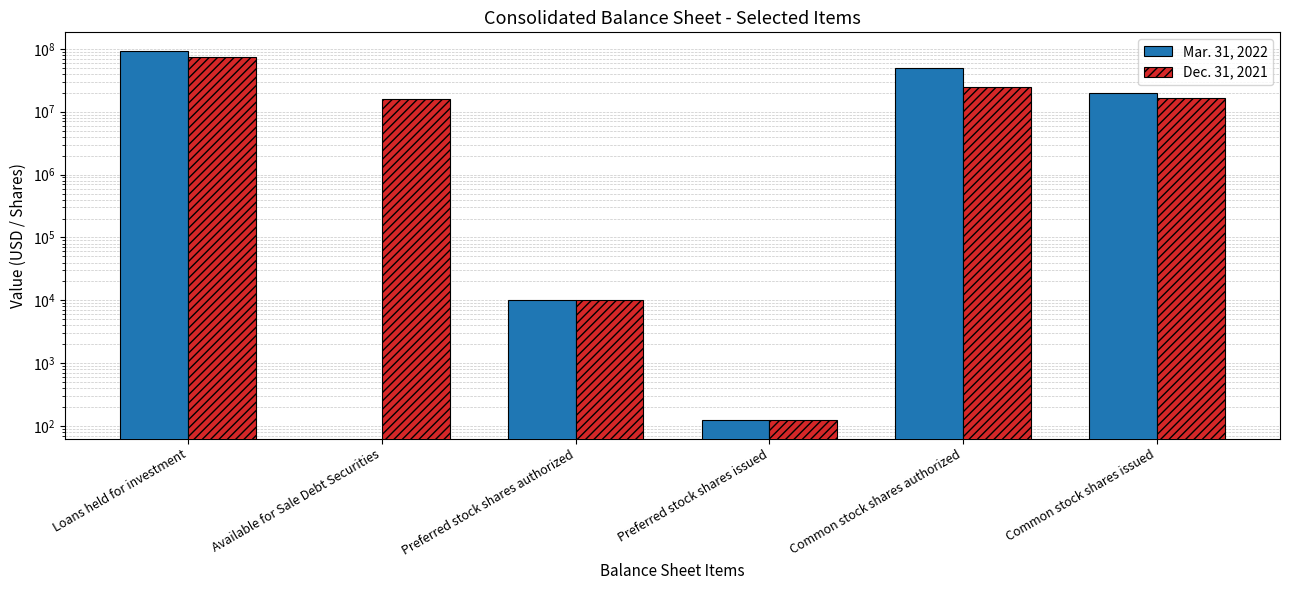

What are all the series names shown in the legend?

Mar. 31, 2022, Dec. 31, 2021